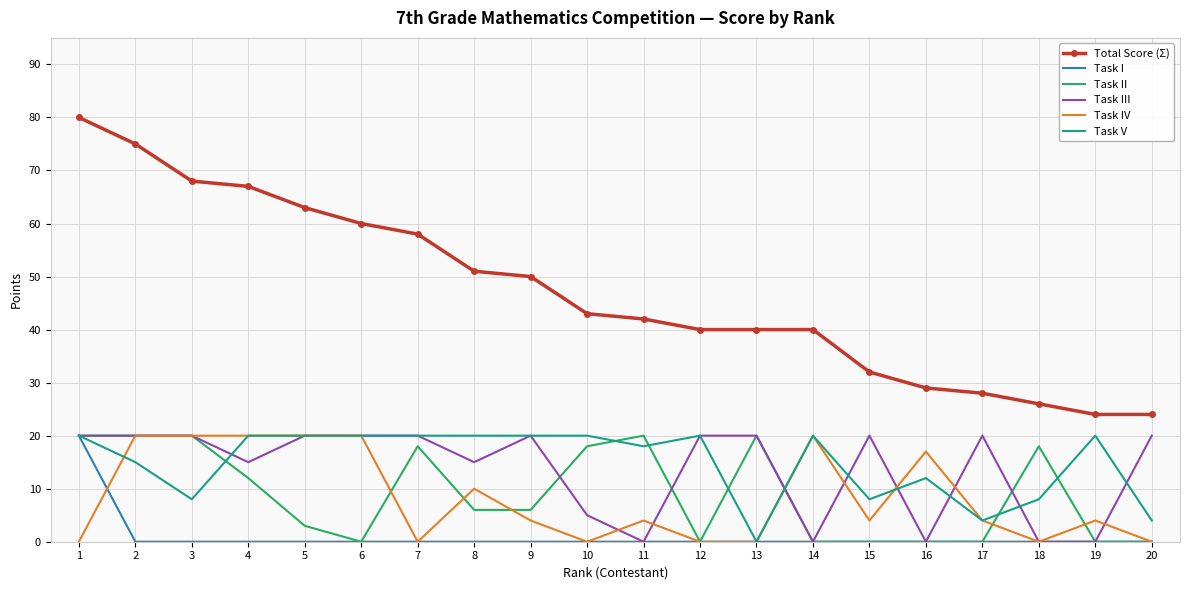

Reading right to left, extract all data points from this chart.

Total Score (Σ): 20=24	19=24	18=26	17=28	16=29	15=32	14=40	13=40	12=40	11=42	10=43	9=50	8=51	7=58	6=60	5=63	4=67	3=68	2=75	1=80
Task I: 20=0	19=0	18=0	17=0	16=0	15=0	14=0	13=0	12=0	11=0	10=0	9=0	8=0	7=0	6=0	5=0	4=0	3=0	2=0	1=20
Task II: 20=0	19=0	18=18	17=0	16=0	15=0	14=0	13=20	12=0	11=20	10=18	9=6	8=6	7=18	6=0	5=3	4=12	3=20	2=20	1=20
Task III: 20=20	19=0	18=0	17=20	16=0	15=20	14=0	13=20	12=20	11=0	10=5	9=20	8=15	7=20	6=20	5=20	4=15	3=20	2=20	1=20
Task IV: 20=0	19=4	18=0	17=4	16=17	15=4	14=20	13=0	12=0	11=4	10=0	9=4	8=10	7=0	6=20	5=20	4=20	3=20	2=20	1=0
Task V: 20=4	19=20	18=8	17=4	16=12	15=8	14=20	13=0	12=20	11=18	10=20	9=20	8=20	7=20	6=20	5=20	4=20	3=8	2=15	1=20